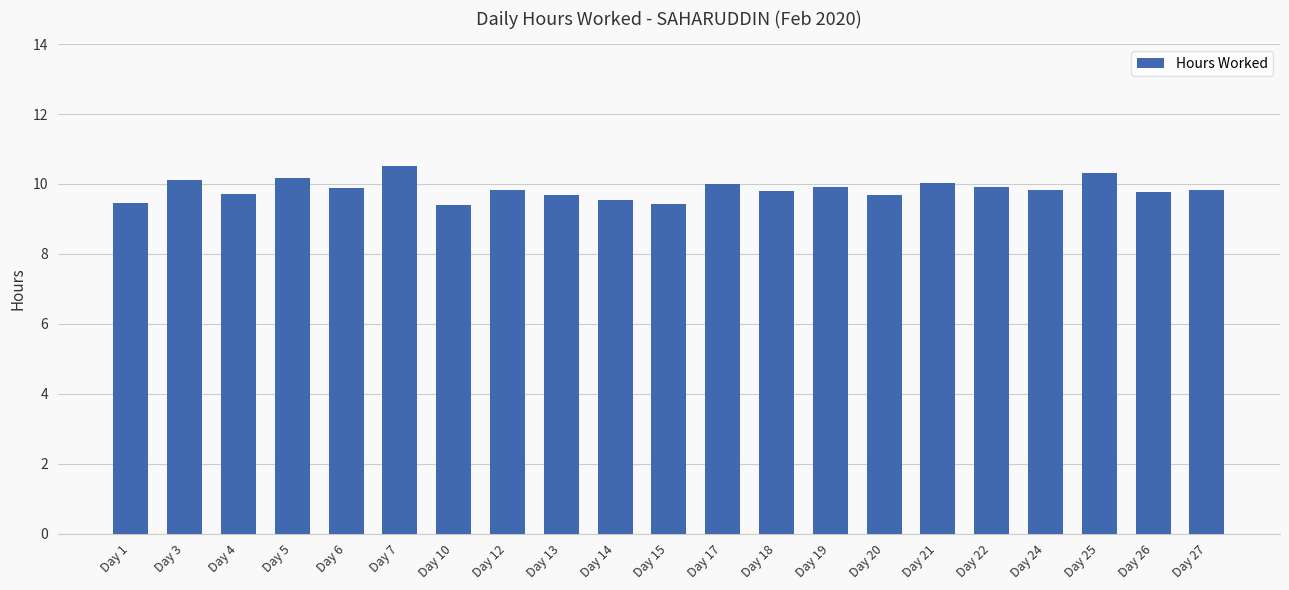

How many bars are there in total?

21